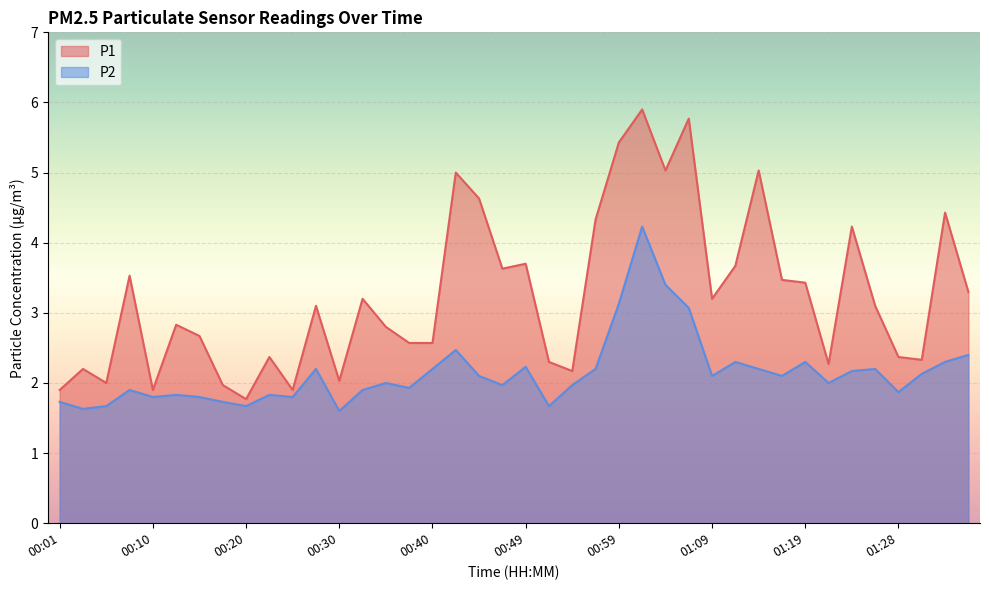

What is the label of the 30th point from the left?

01:11